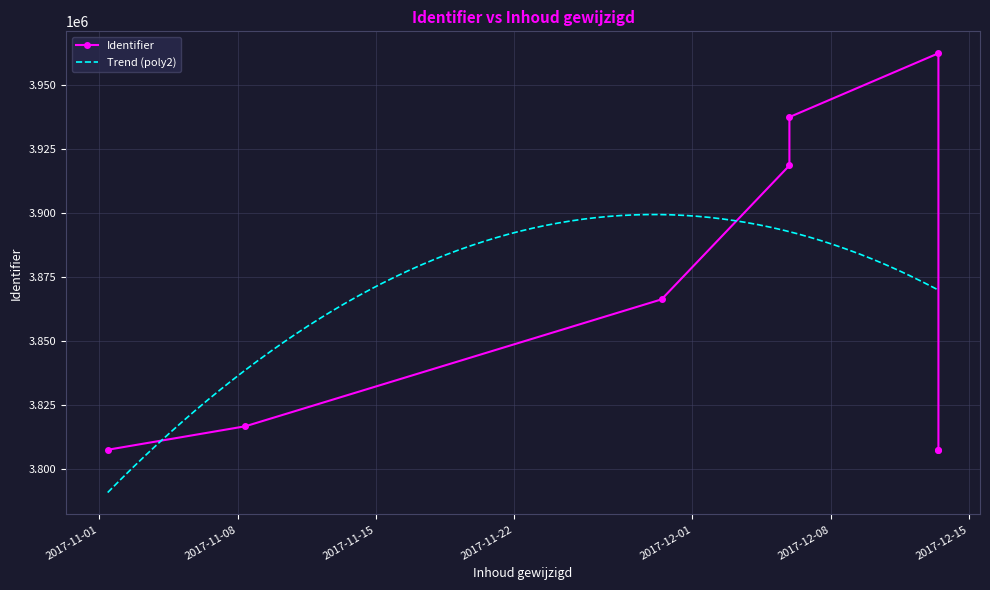

What is the sum of all values?

30924088